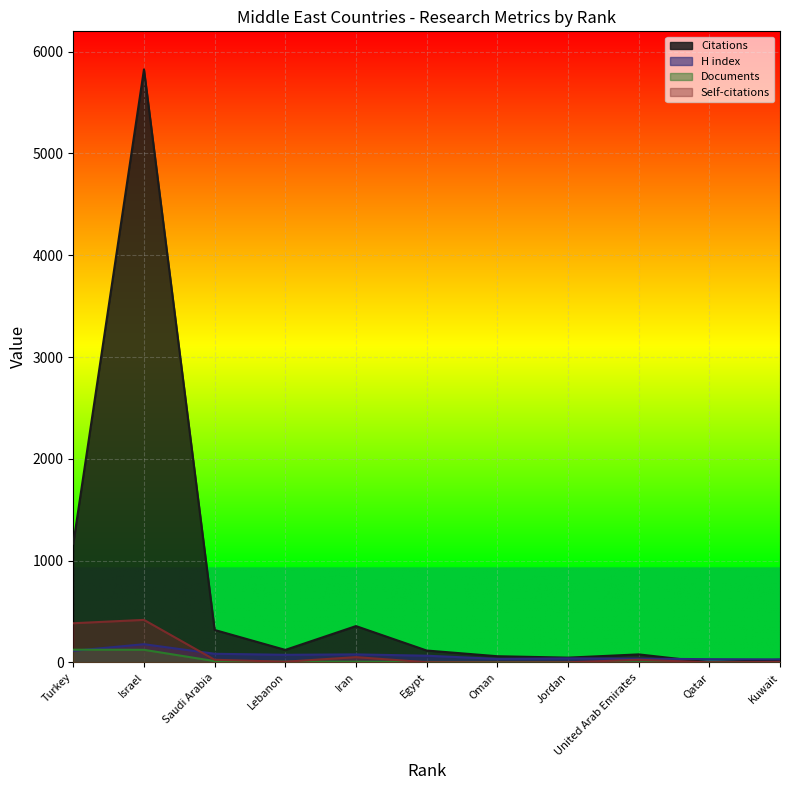

What is the value of the Documents point at the 6th from the left?

5